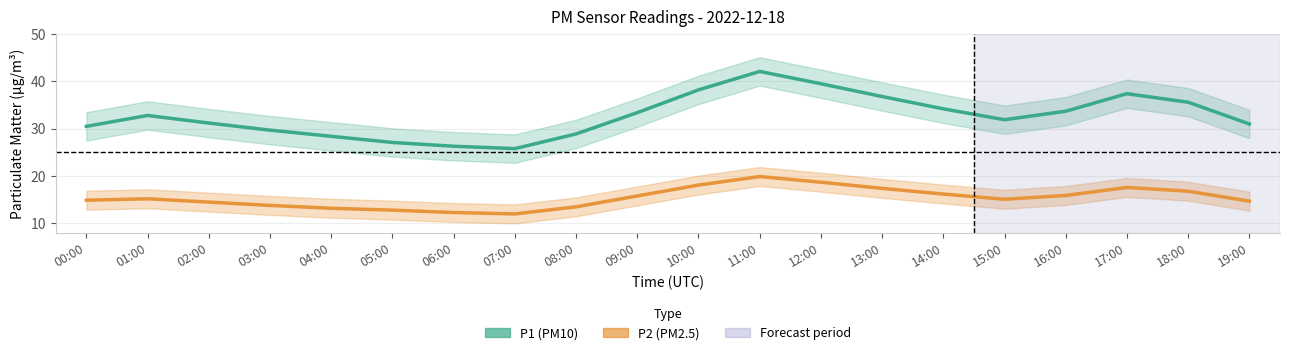

What is the spread (max minus min) of values at 10:00?

20.1